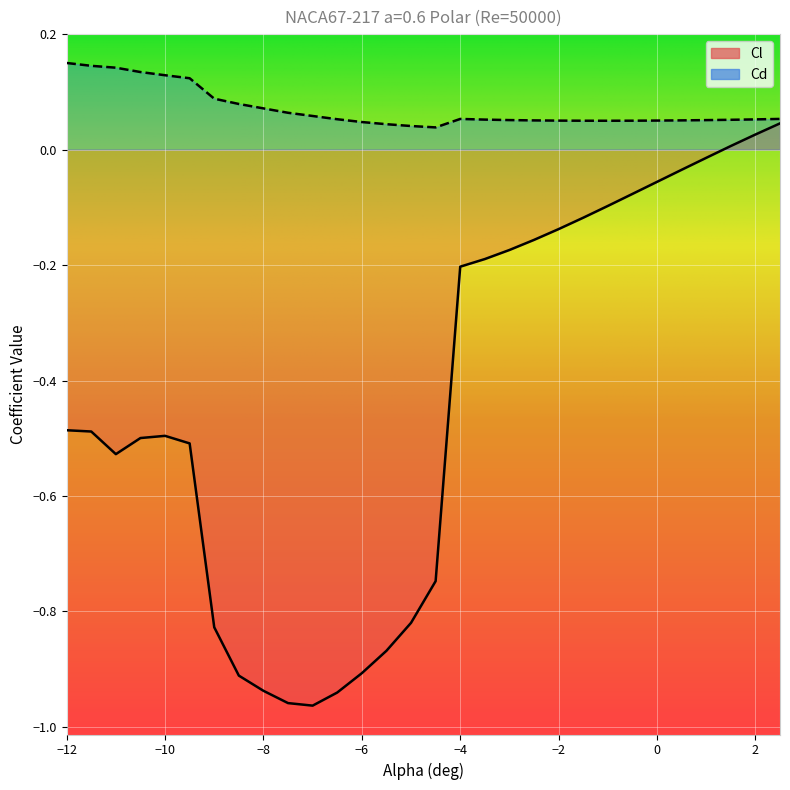

True or false: Cd and Cl intersect in this chart.

False